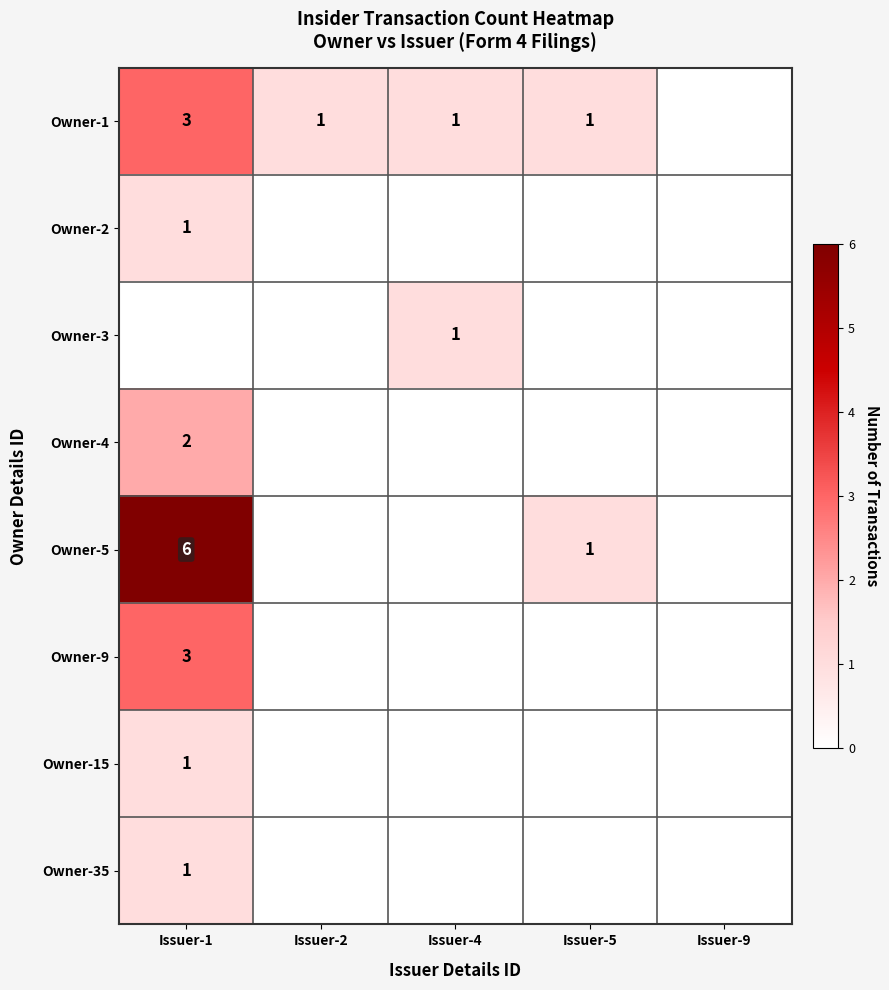

What is the difference between the highest and lowest values at Issuer-1?

6